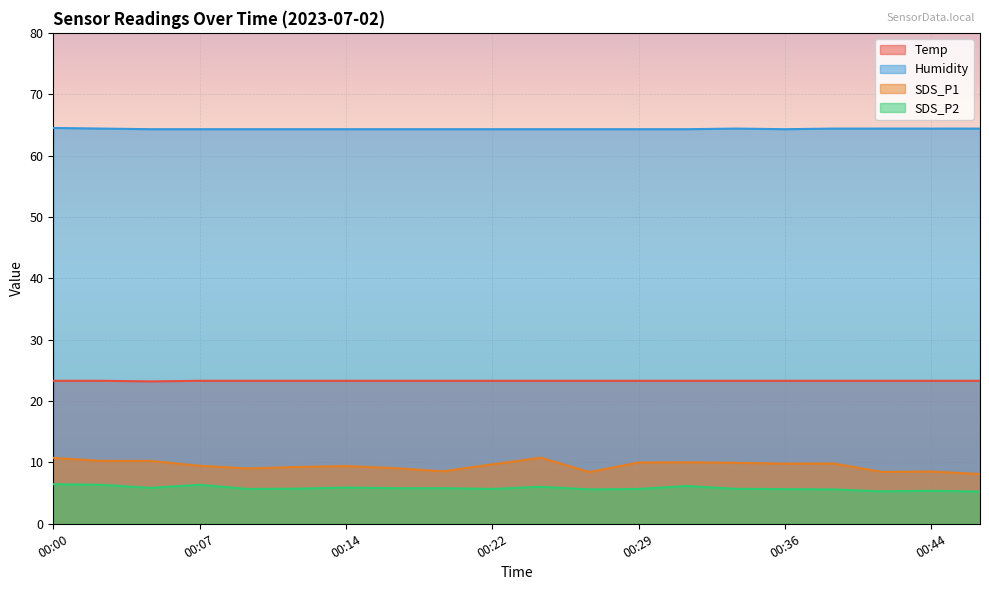

At which category does Temp reach its first local valley?

00:05